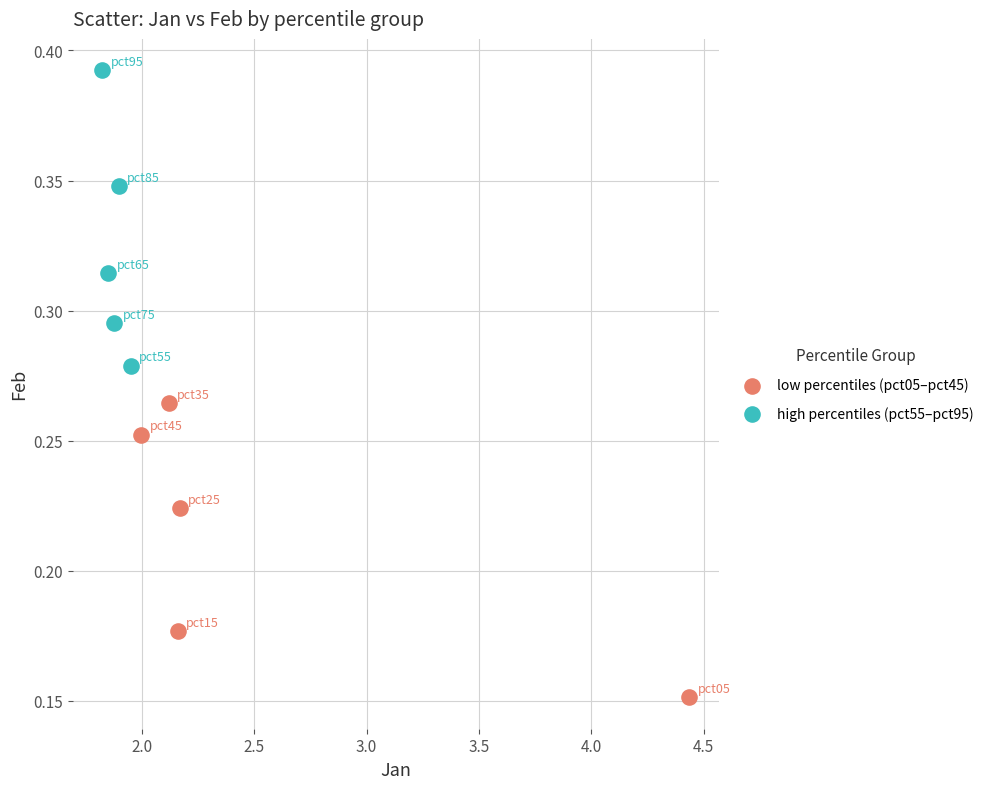

Which series contains the highest Y value?

high percentiles (pct55–pct95)